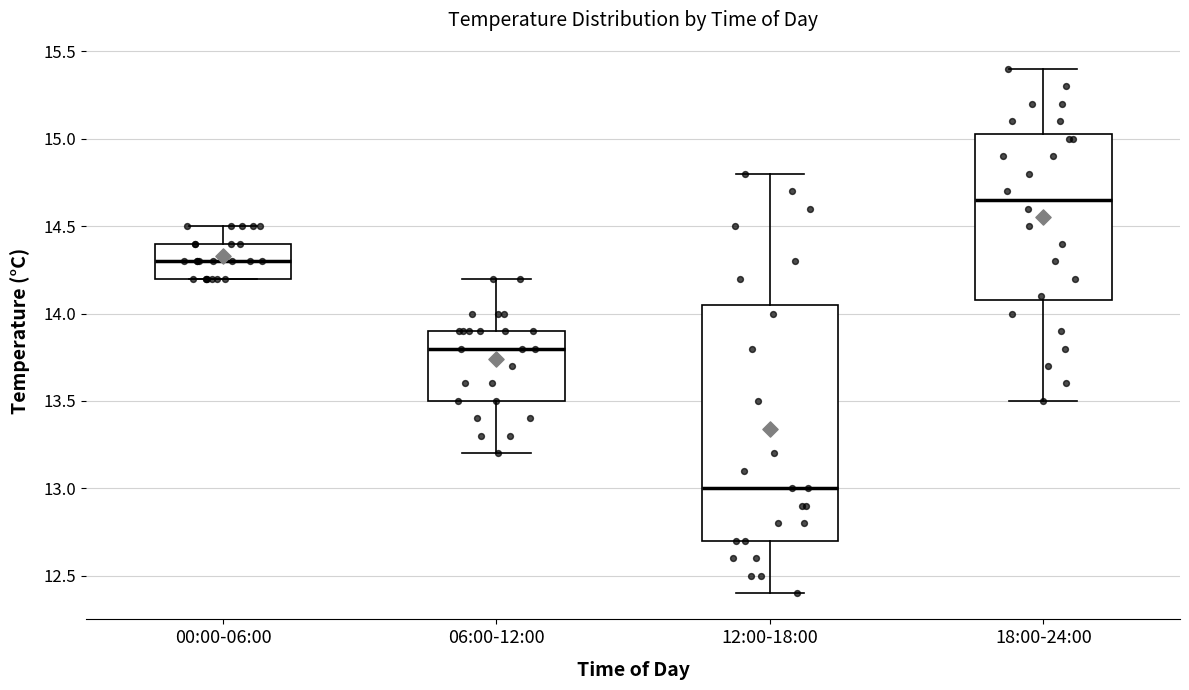

Where is the upper edge of the box for 06:00-12:00 on the y-axis? The values are not printed on the chart, so give them approximately, as read against the axis.

13.90